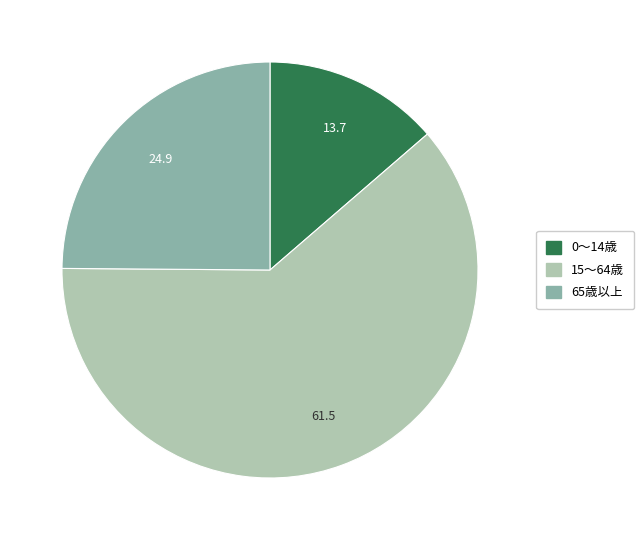

Between 65歳以上 and 15～64歳, which is larger?

15～64歳